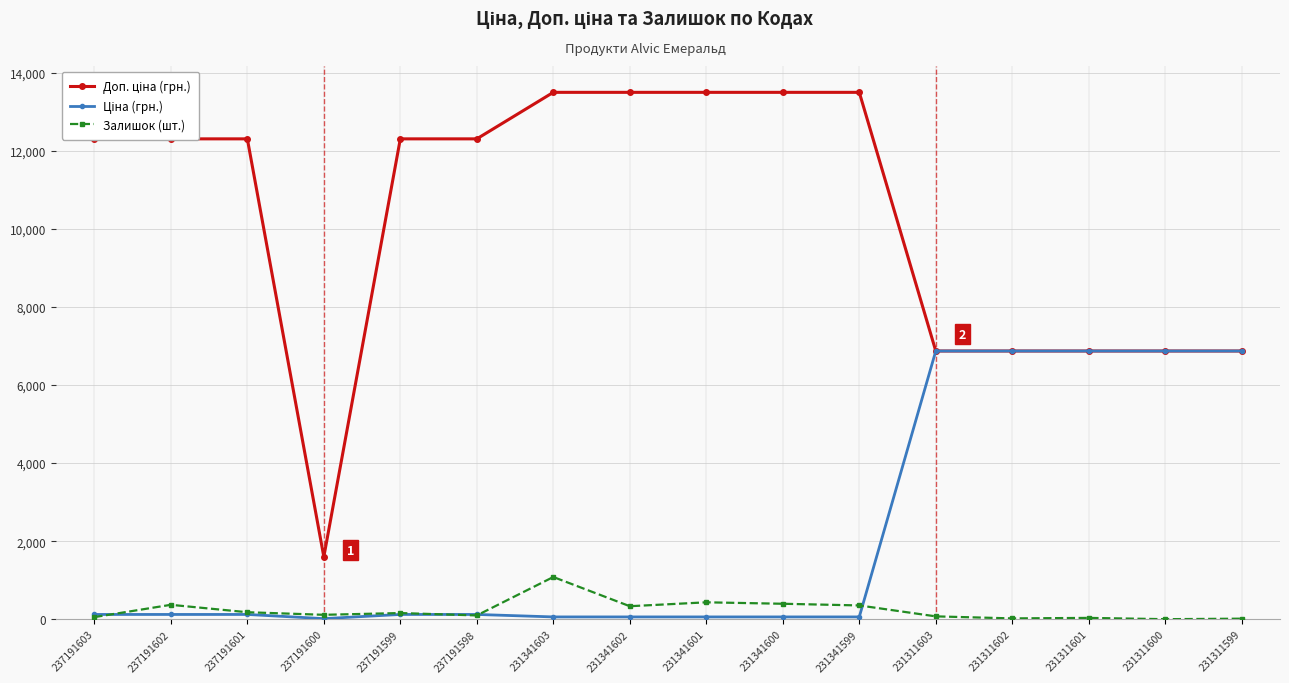

What is the value of the Залишок (шт.) point at the 11th from the left?

354.0